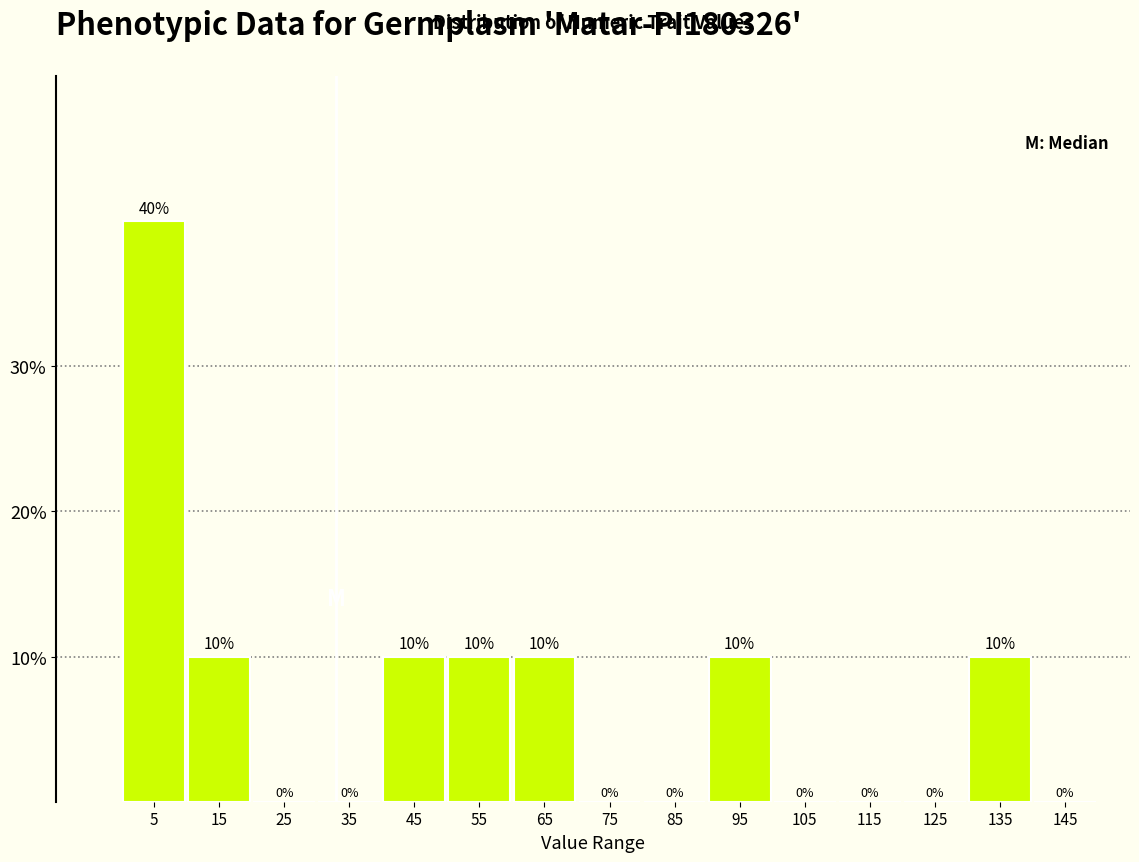

Reading left to right, list every bar in this chart as the range it spans on the x-axis followed by its height.

0 to 10: 40
10 to 20: 10
20 to 30: 0
30 to 40: 0
40 to 50: 10
50 to 60: 10
60 to 70: 10
70 to 80: 0
80 to 90: 0
90 to 100: 10
100 to 110: 0
110 to 120: 0
120 to 130: 0
130 to 140: 10
140 to 150: 0